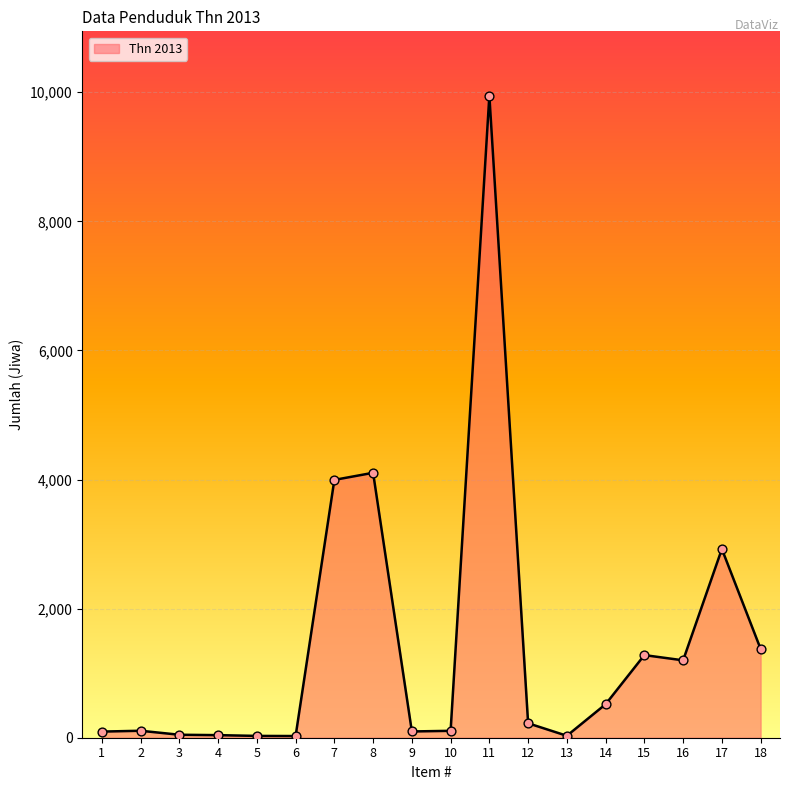

What is the change in value from 2 to 14?

+411